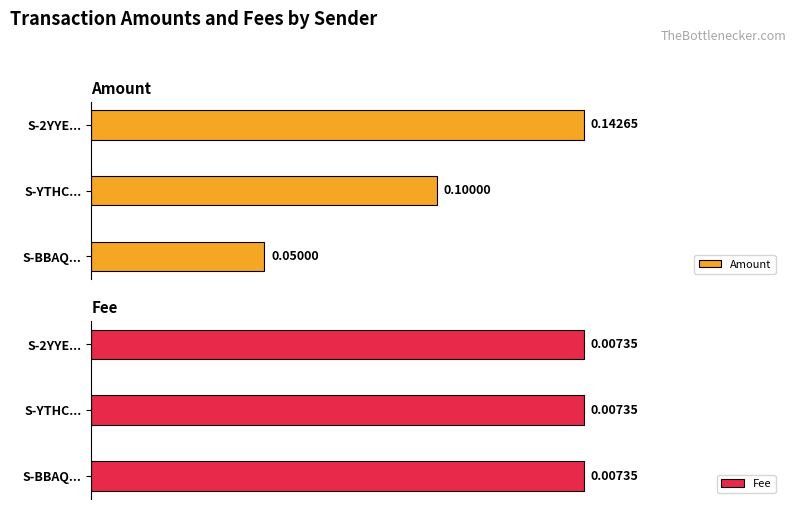

Count the Amount values in the range 0 to 1.

3